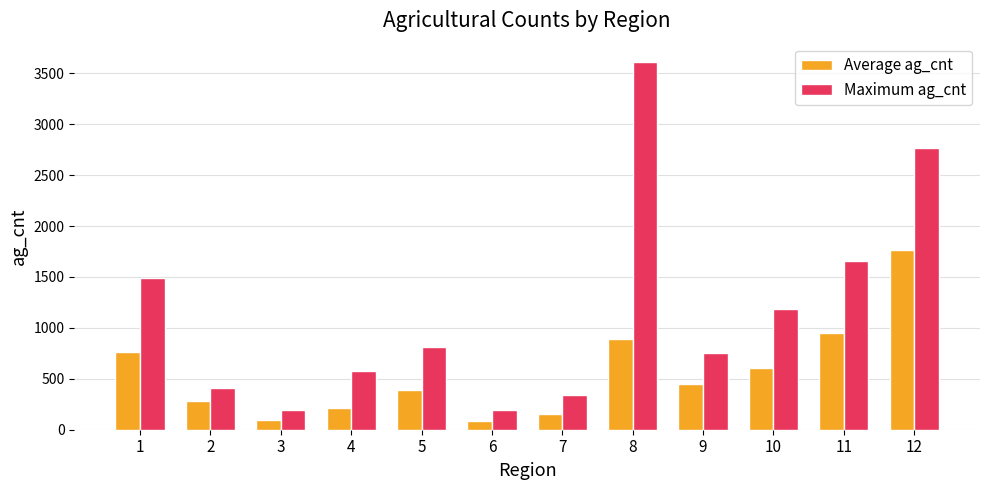

How many bars are there in each group?

2